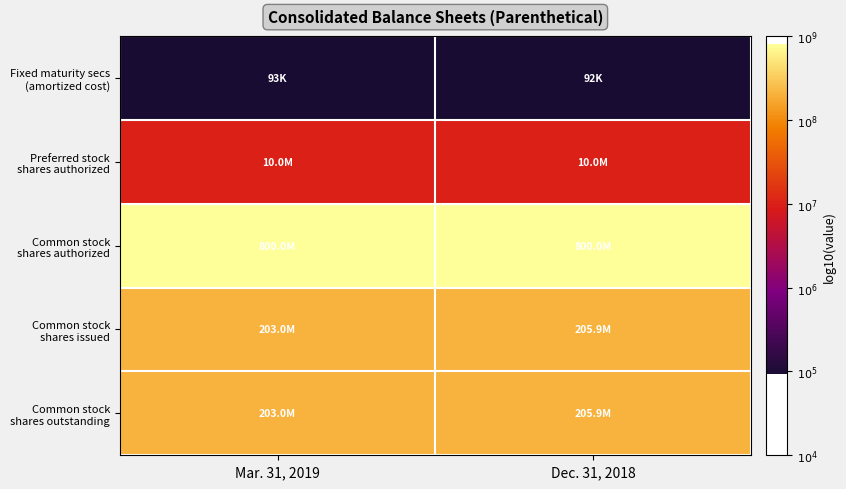

Rank the series by their maximum value, from highest to lowest.

Common stock shares authorized, Common stock shares issued, Common stock shares outstanding, Preferred stock shares authorized, Fixed maturity secs (amortized cost)